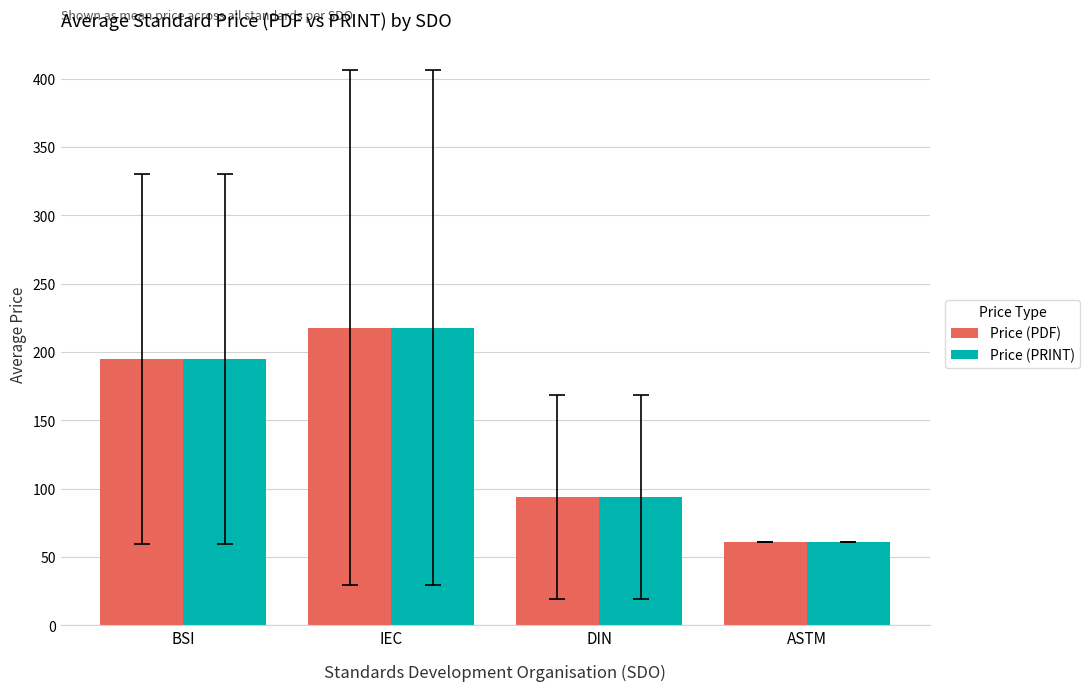

Is it true that Price (PDF) equals 82.7 at IEC?

False